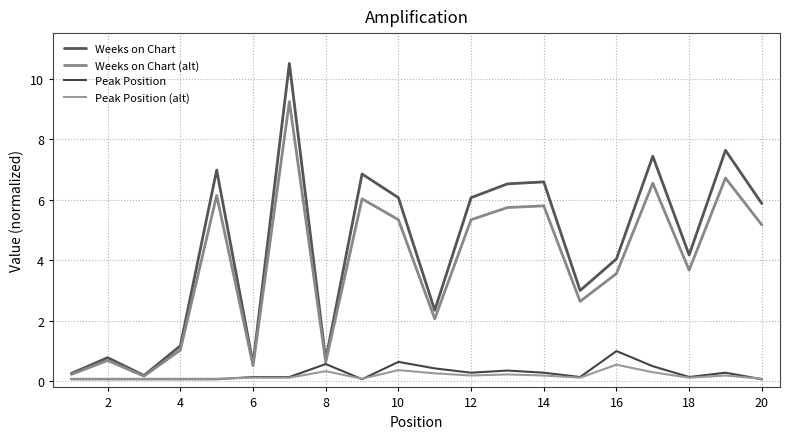

True or false: Peak Position and Weeks on Chart (alt) cross at least once.

False